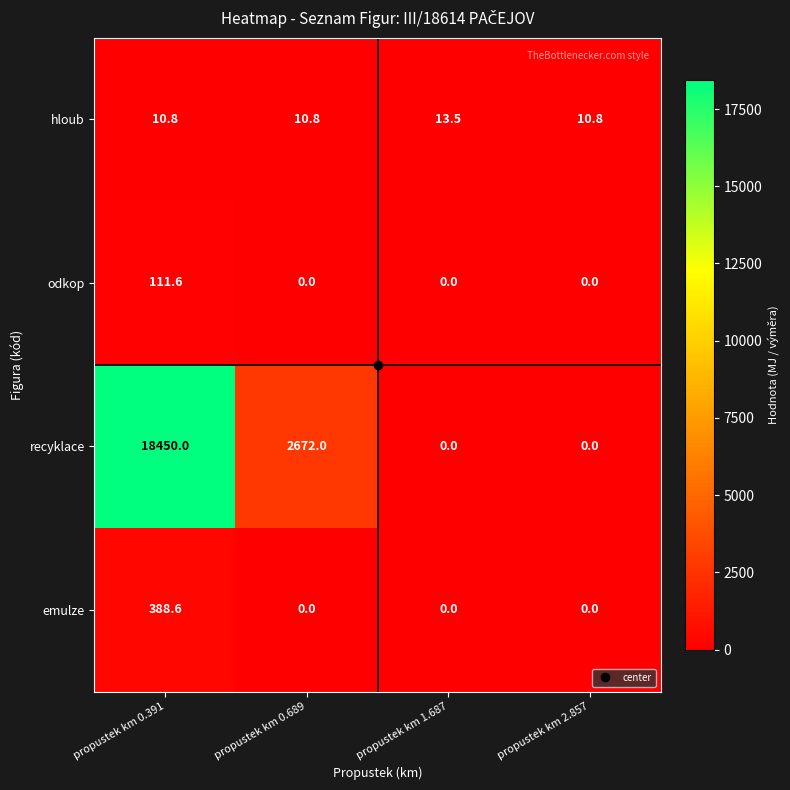

The value of odkop at propustek km 2.857 is -58.0. True or false?

False